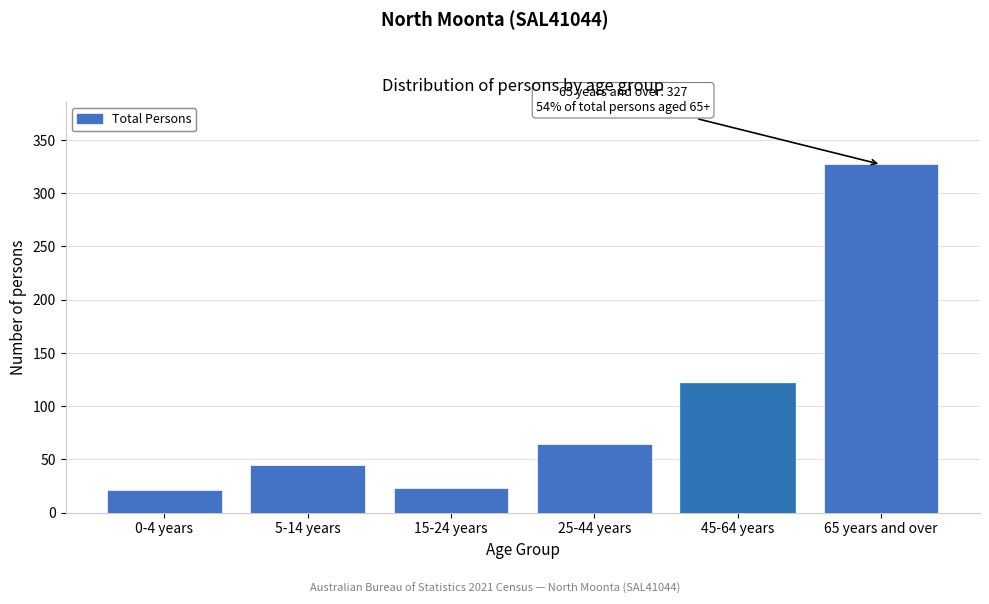

Reading left to right, transcribe all the data shown in this chart.

21	45	23	64	122	327